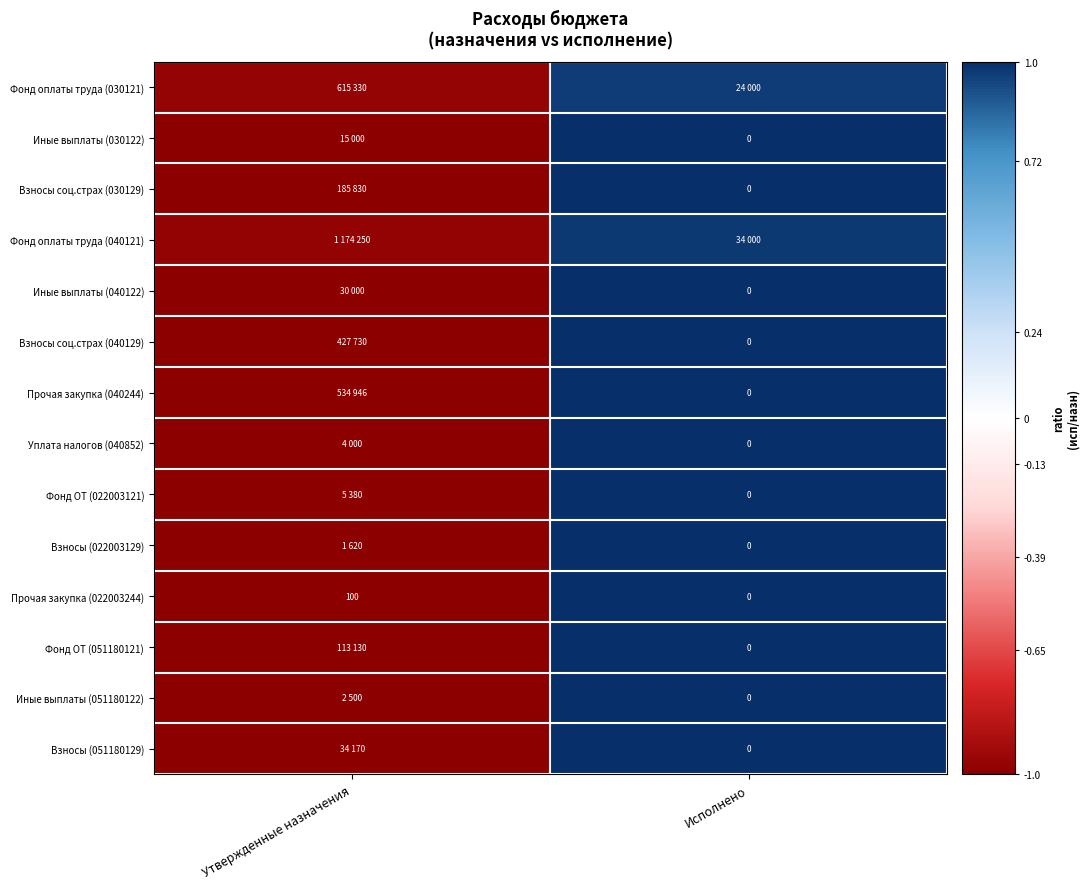

Is it true that Иные выплаты (051180122) equals -1.0 at Утвержденные назначения?

True